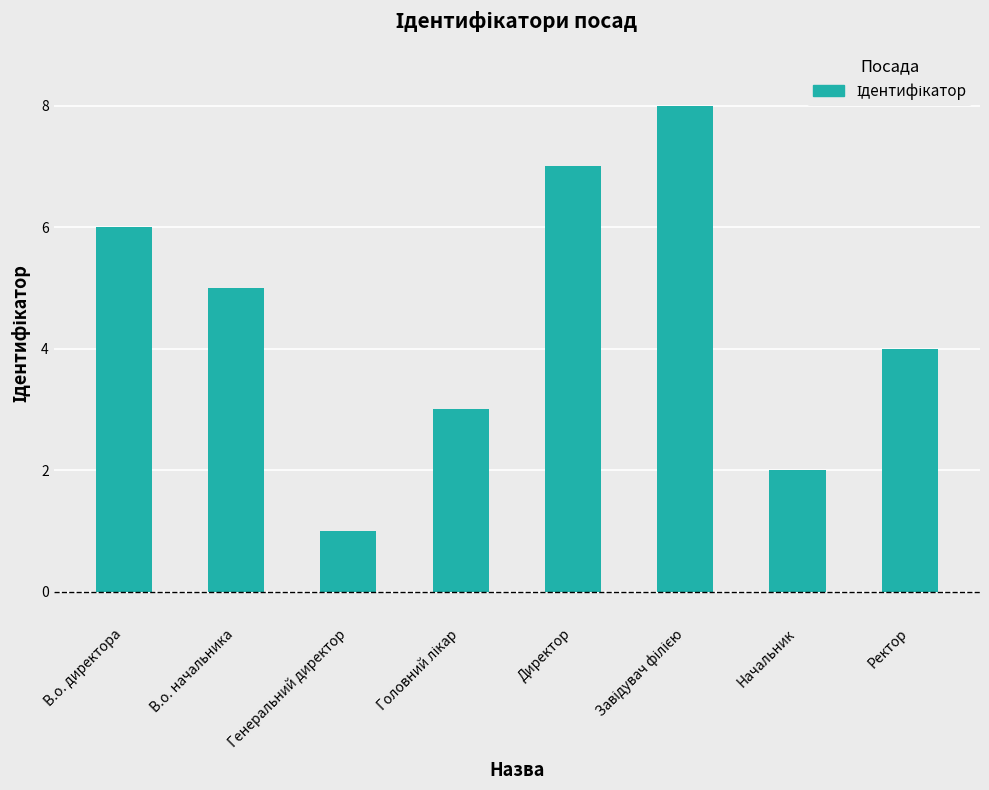

How many values are between 3 and 7?

5